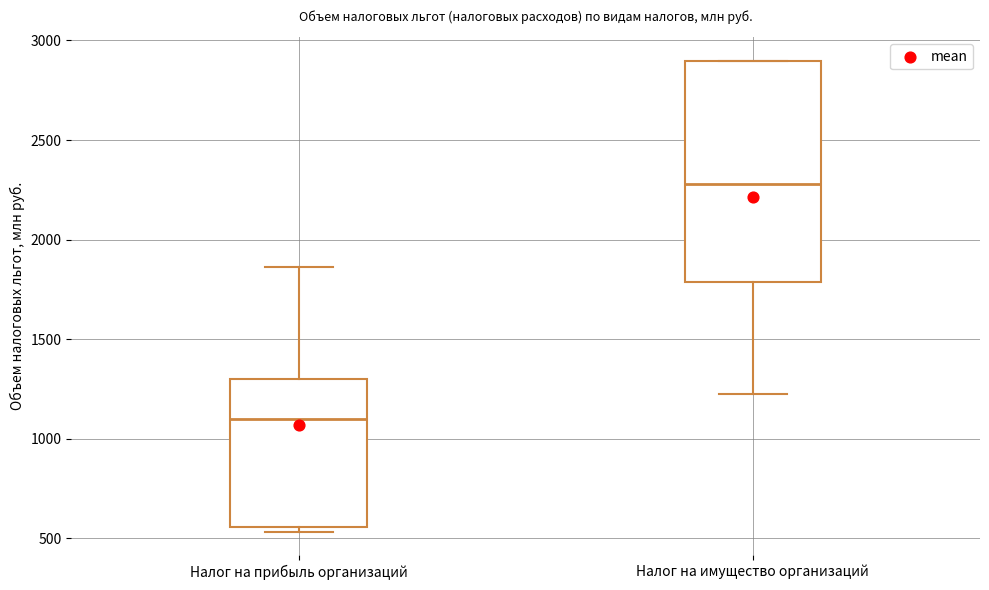

Comparing the boxes themselves (not the whiskers), which one is the tallest?

Налог на имущество организаций